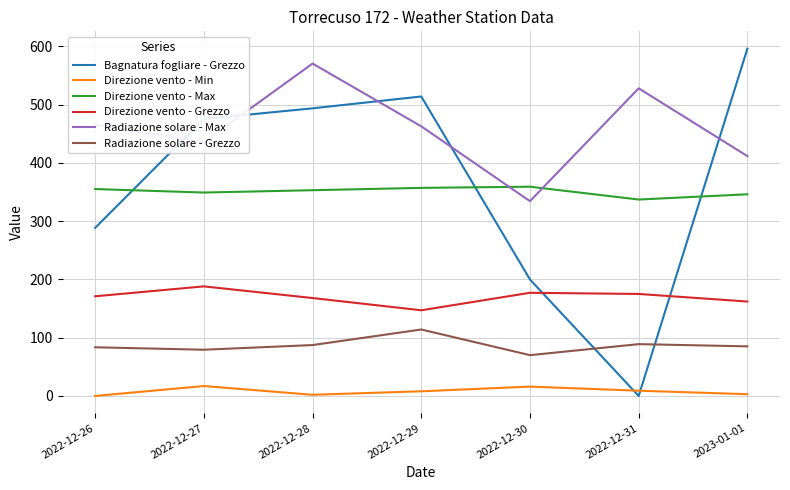

What is the greatest value displayed?

595.8